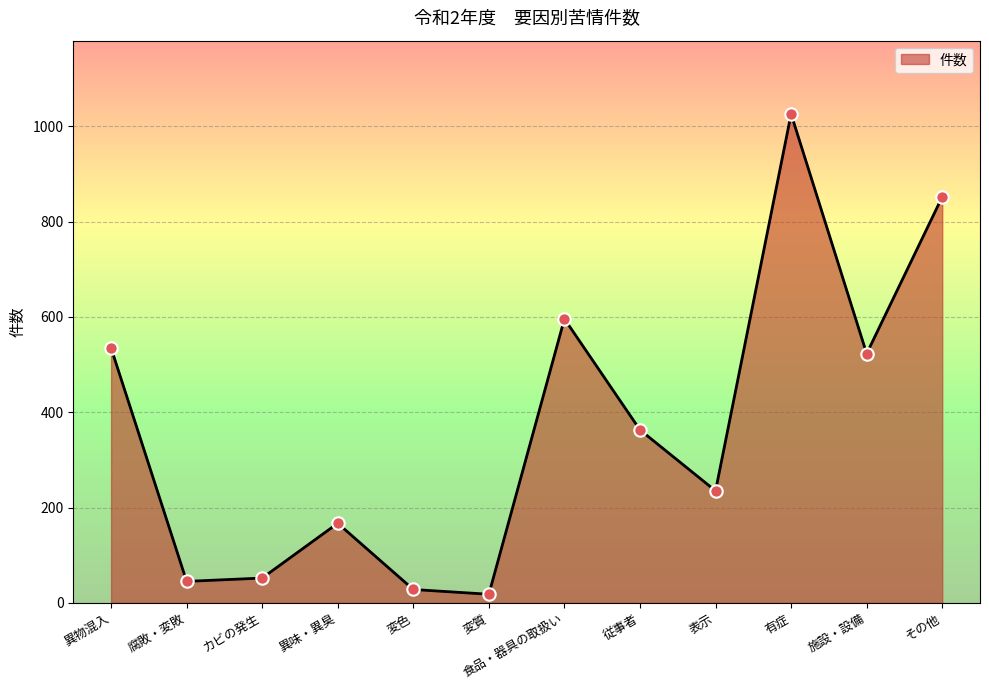

What is the change in value from 異物混入 to カビの発生?

-483